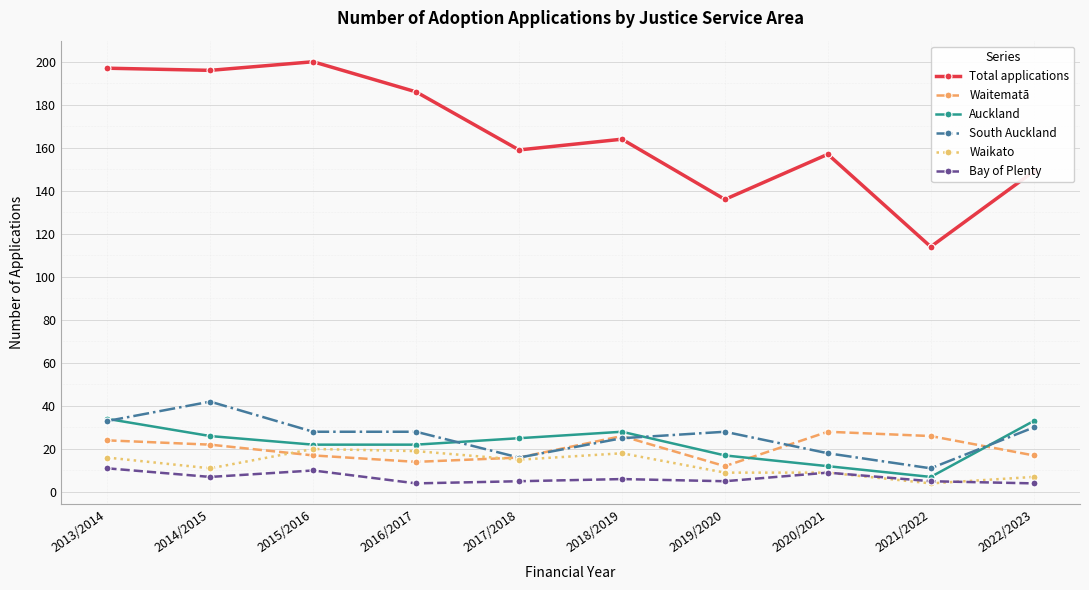

What is the maximum value shown in the chart?

200